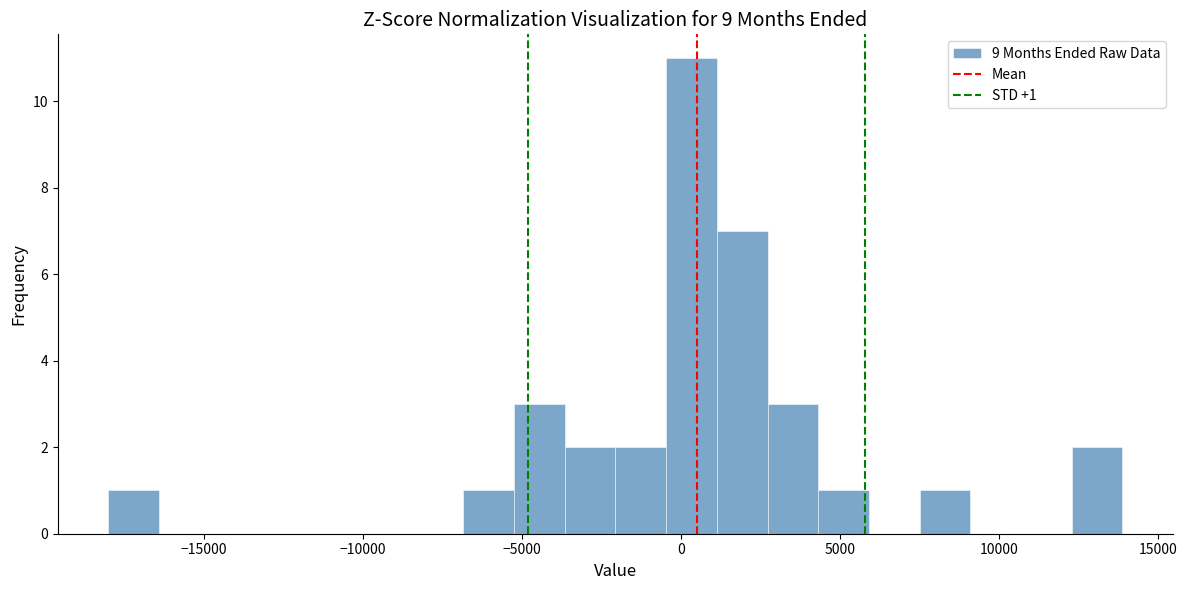

Around what value on the x-axis is the tallest bar? Give the approximate position of its centre, as read against the axis.

500